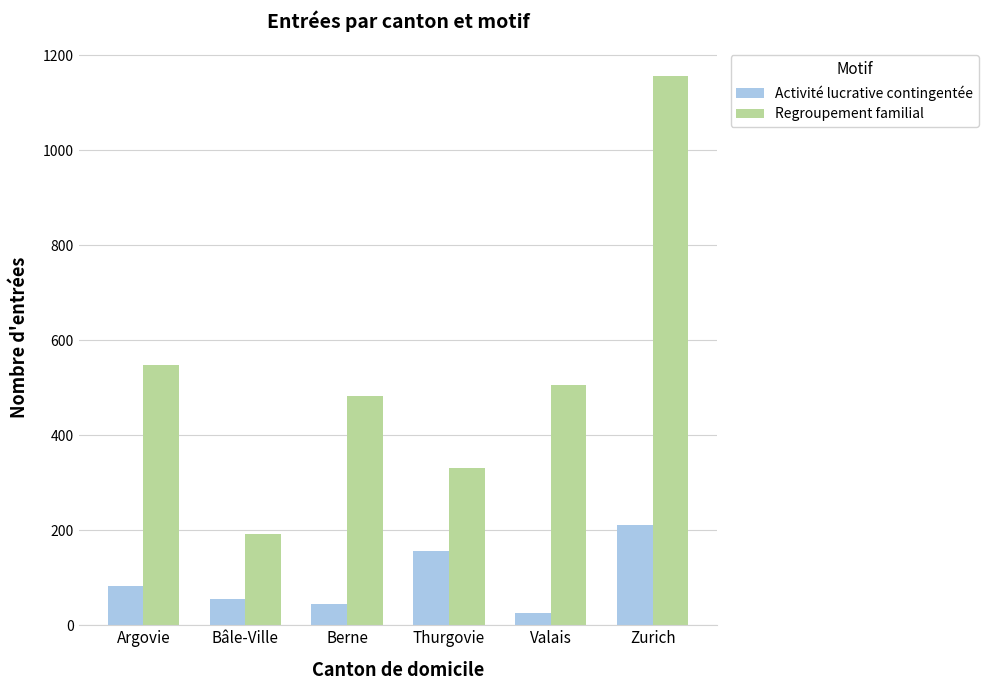

What is the difference between the highest and lowest values at Bâle-Ville?

136